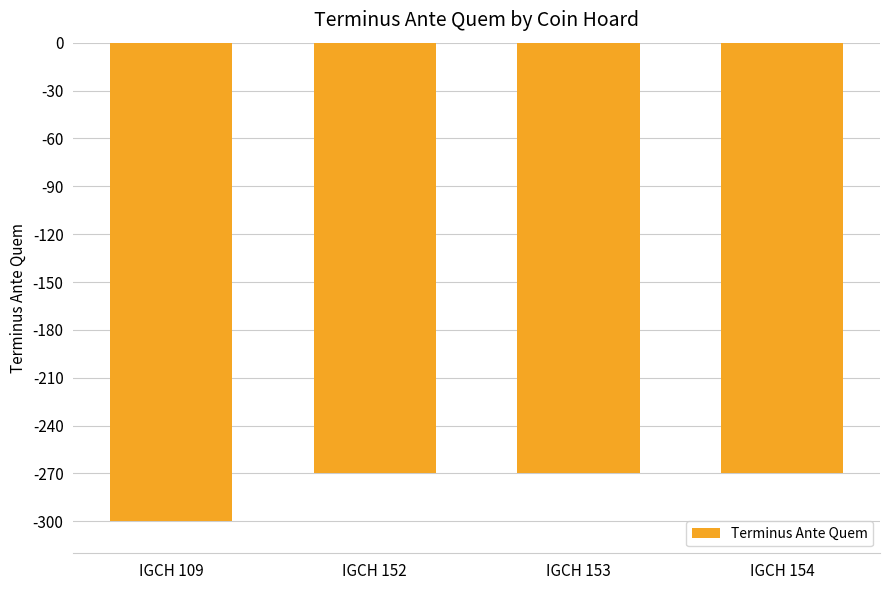

The chart shows a value of -74 at IGCH 109. True or false?

False